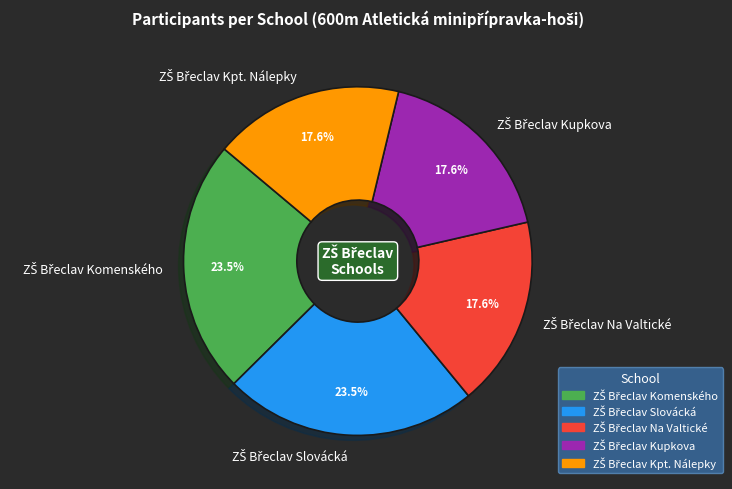

Is there any slice that represents more than half of the pie?

No